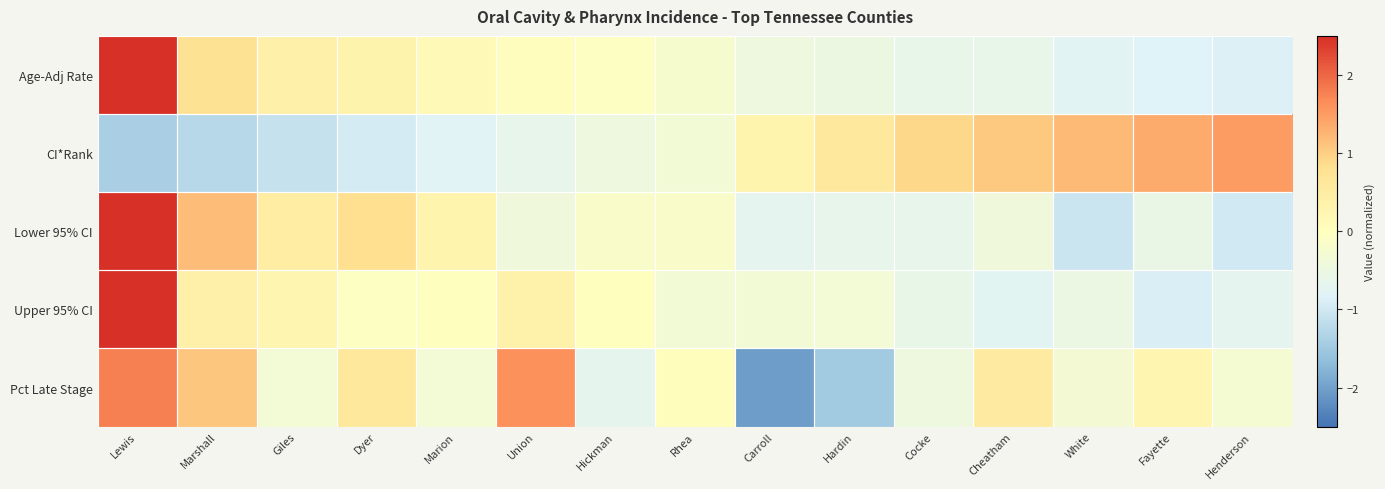

At how many categories does at least one series exceed 0?

14